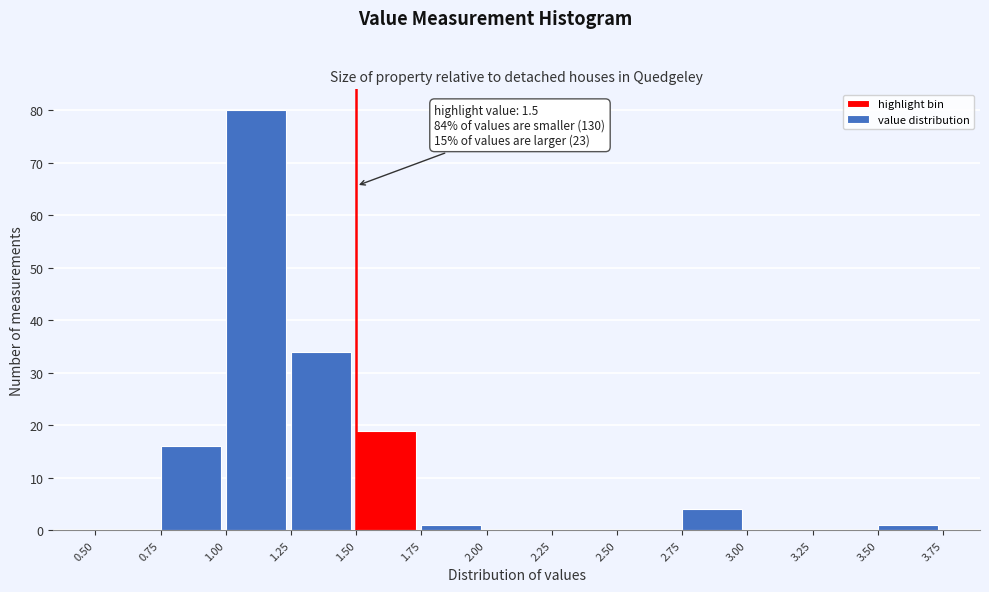

Over which range of the x-axis is the bar tallest?

1.00 to 1.25